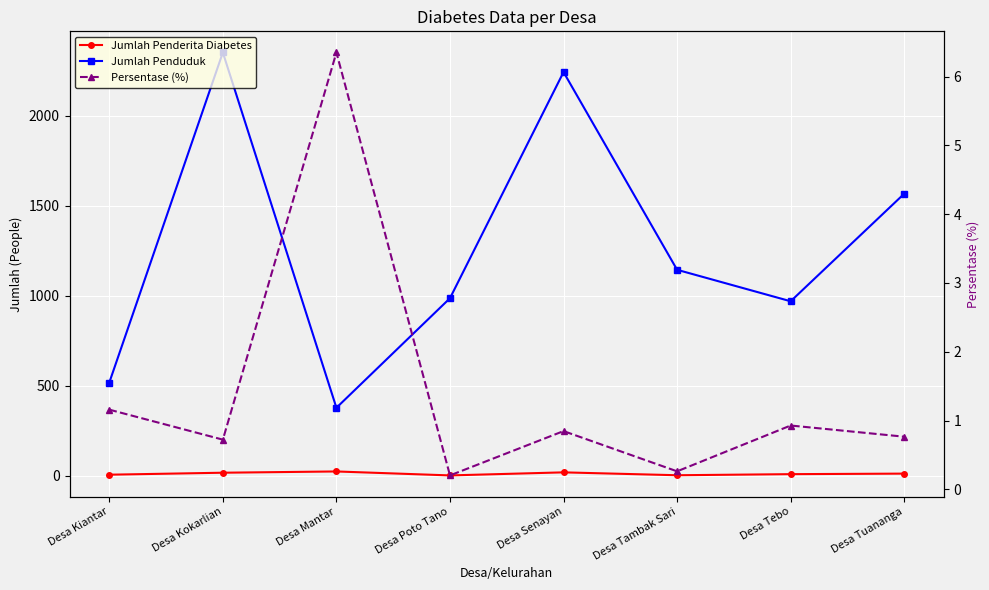

True or false: Jumlah Penduduk and Persentase (%) intersect in this chart.

False